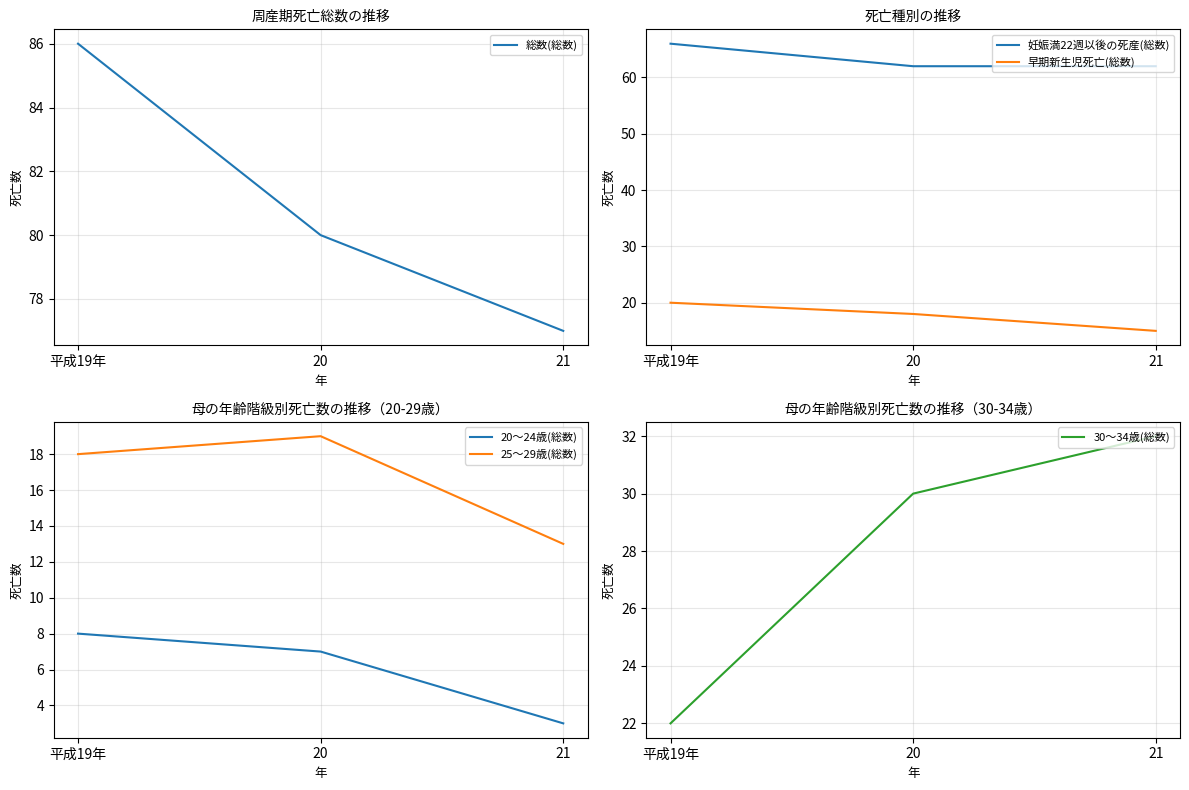

Reading left to right, extract all data points from this chart.

総数(総数): 平成19年=86	20=80	21=77
妊娠満22週以後の死産(総数): 平成19年=66	20=62	21=62
早期新生児死亡(総数): 平成19年=20	20=18	21=15
20～24歳(総数): 平成19年=8	20=7	21=3
25～29歳(総数): 平成19年=18	20=19	21=13
30～34歳(総数): 平成19年=22	20=30	21=32